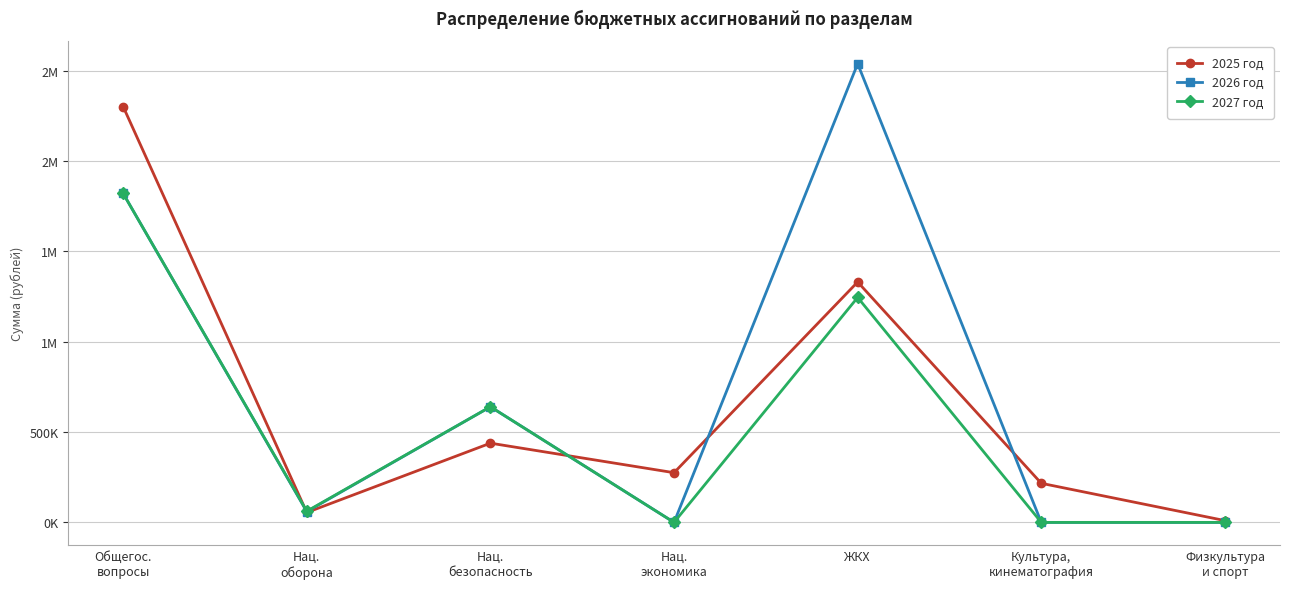

What are all the series names shown in the legend?

2025 год, 2026 год, 2027 год